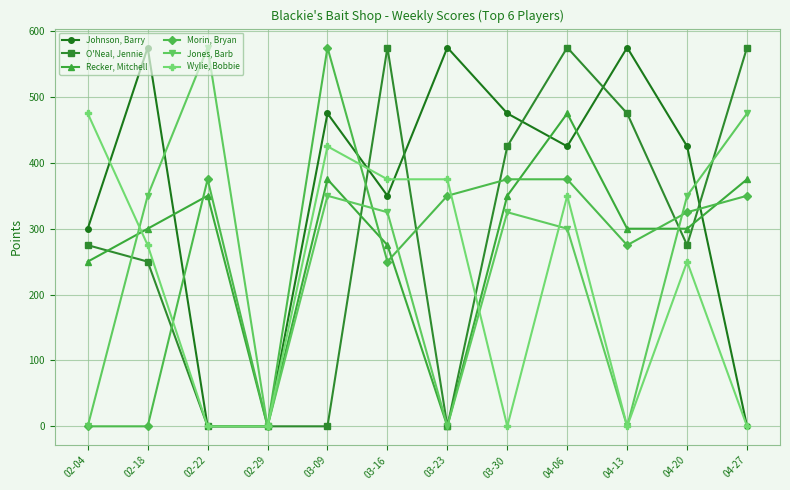

Read the Wylie, Bobbie value at 03-16, to the nearest 5.

375